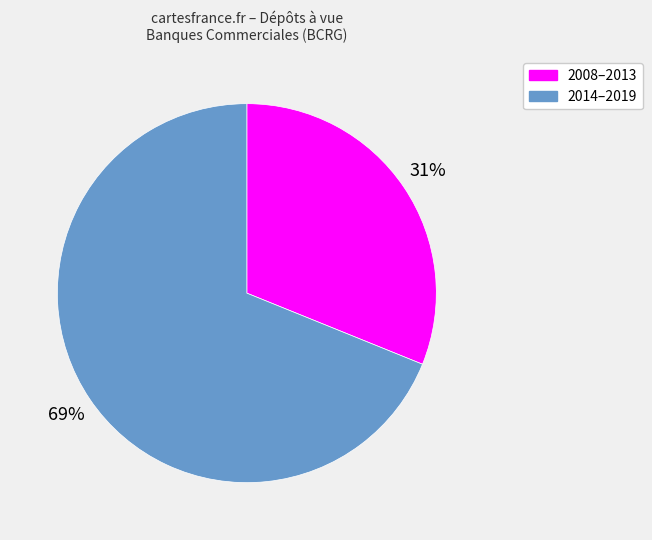

What percentage is the 2014–2019 slice, to the nearest percent?

69%